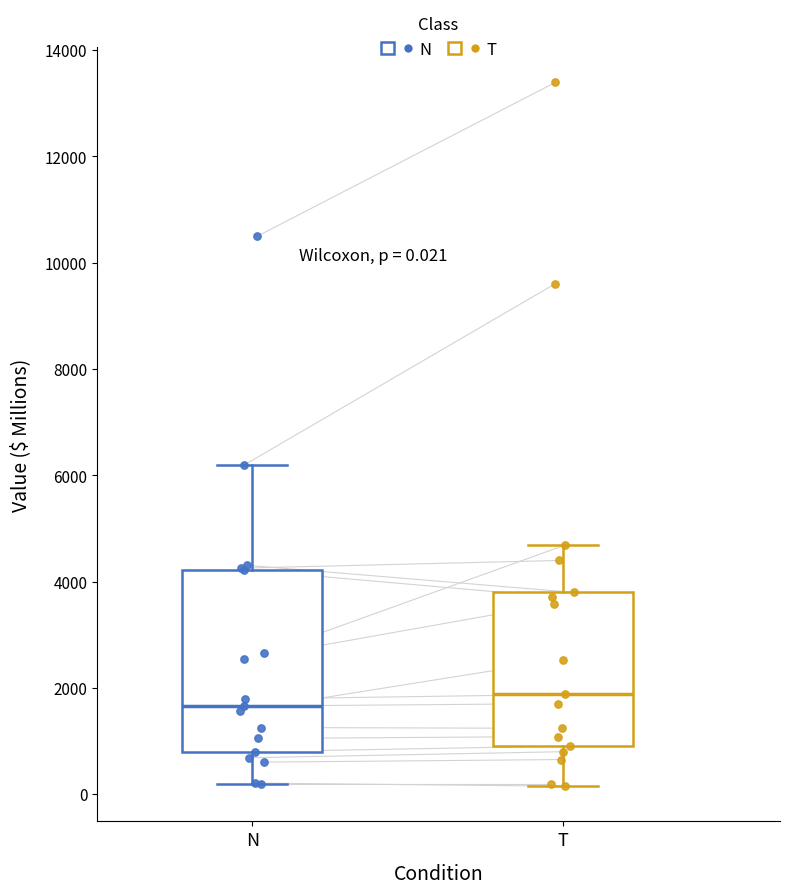

Which box's median line is the highest?

T